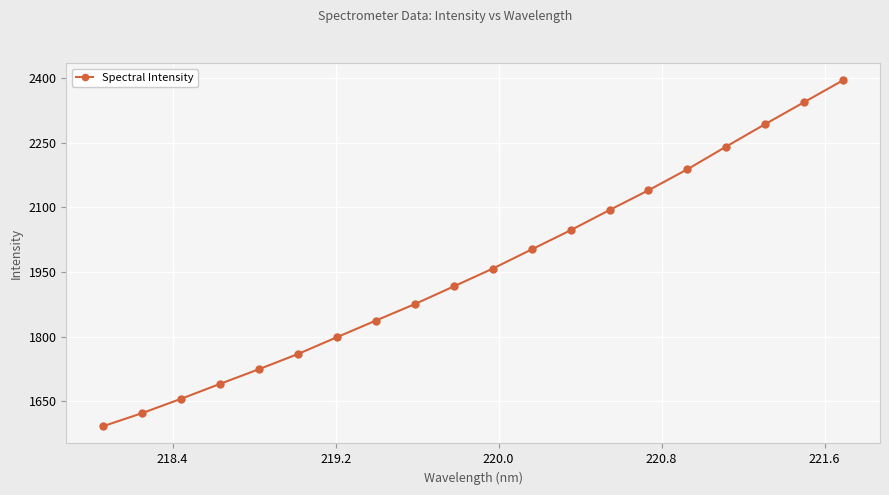

How many categories are shown in the chart?

20